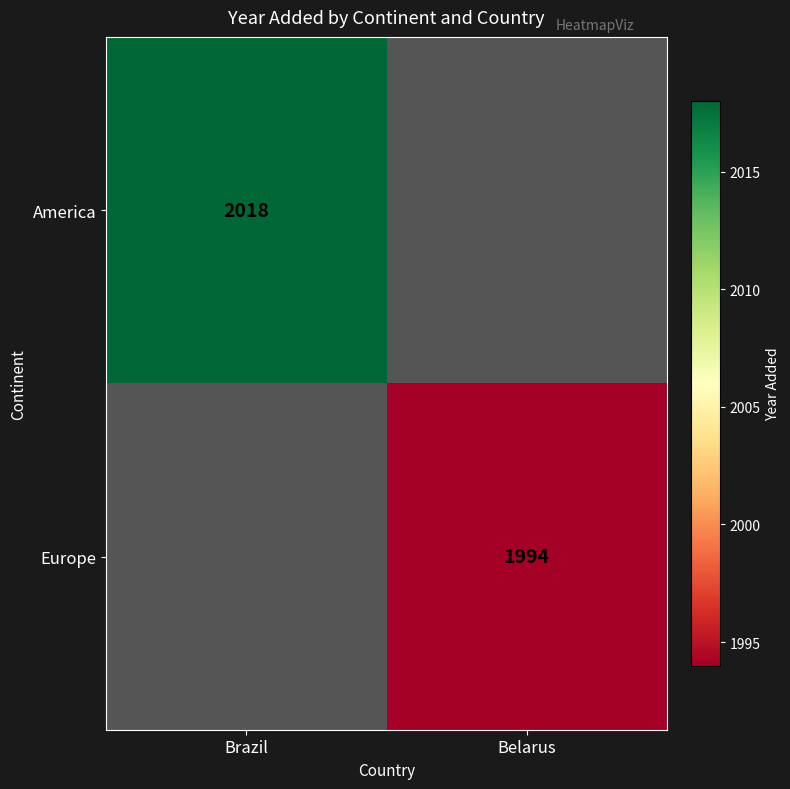

What is the smallest value displayed?

1994.0